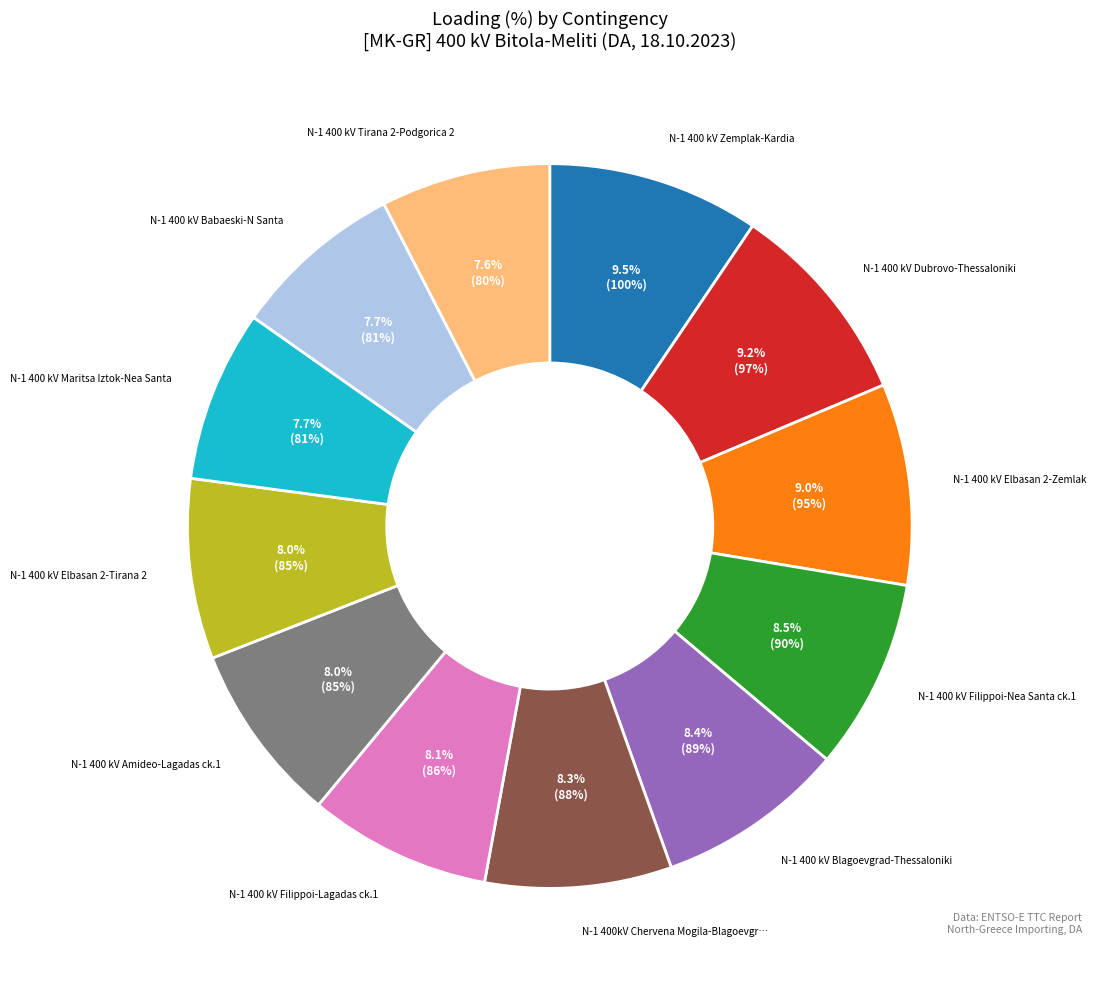

Does any single category account for the majority?

No